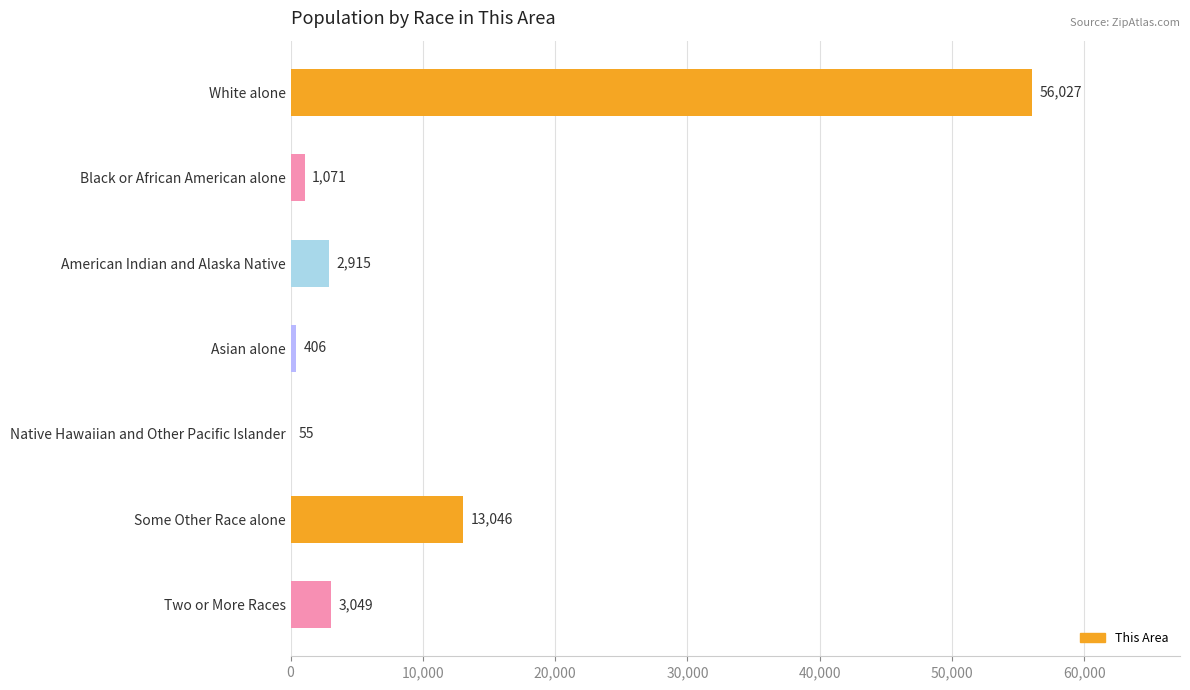

At which label is the value closest to 28041?

Some Other Race alone